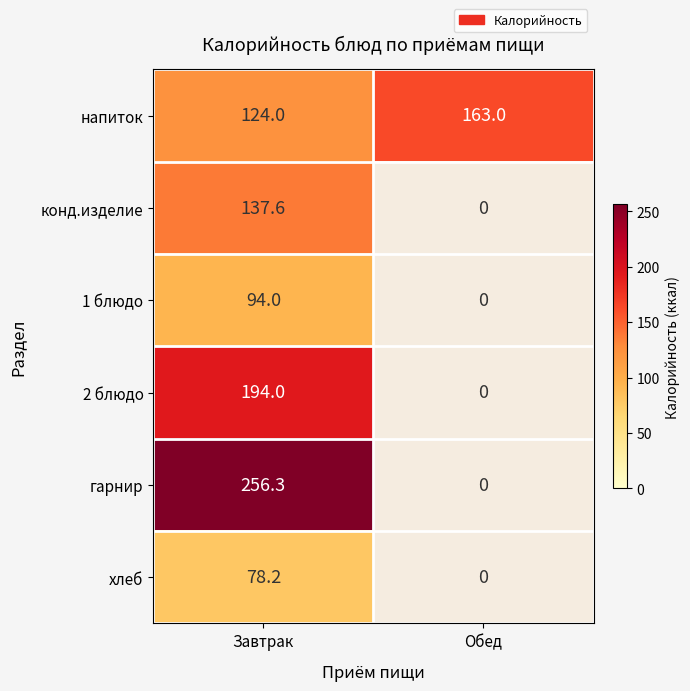

Which series has the largest range (max minus min)?

гарнир